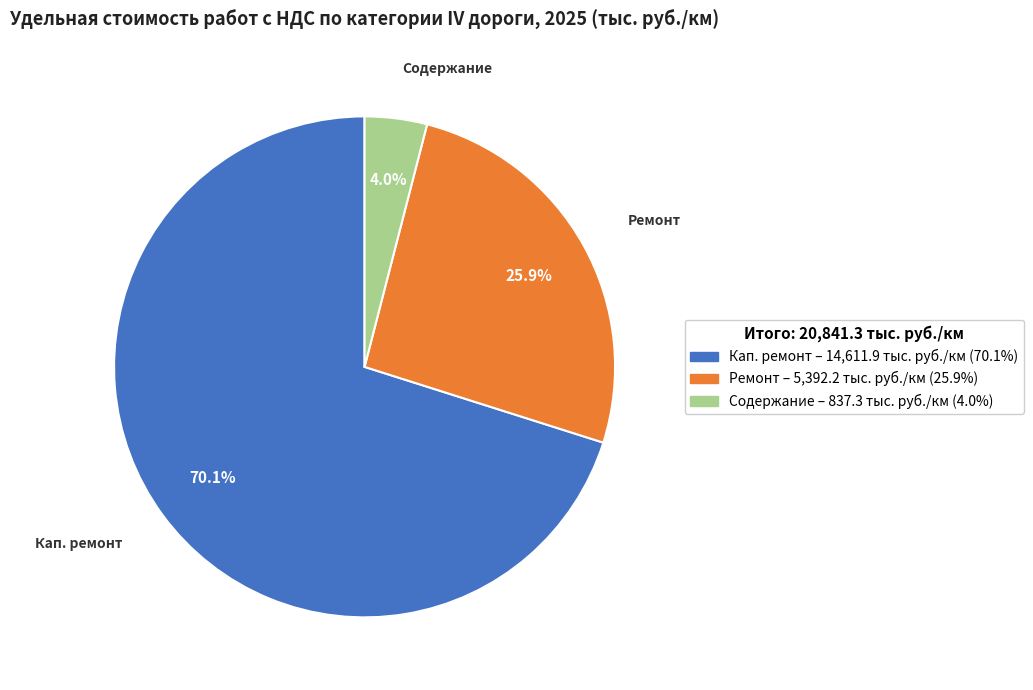

Approximately how many times larger is the value at Ремонт compared to Кап. ремонт?

0.4